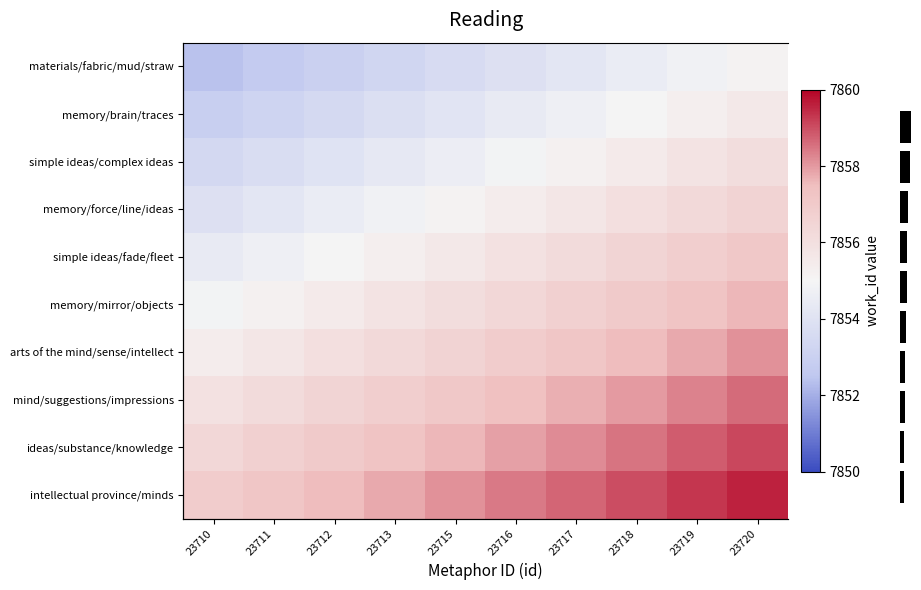

What is the average value of the ideas/substance/knowledge series?

7857.8